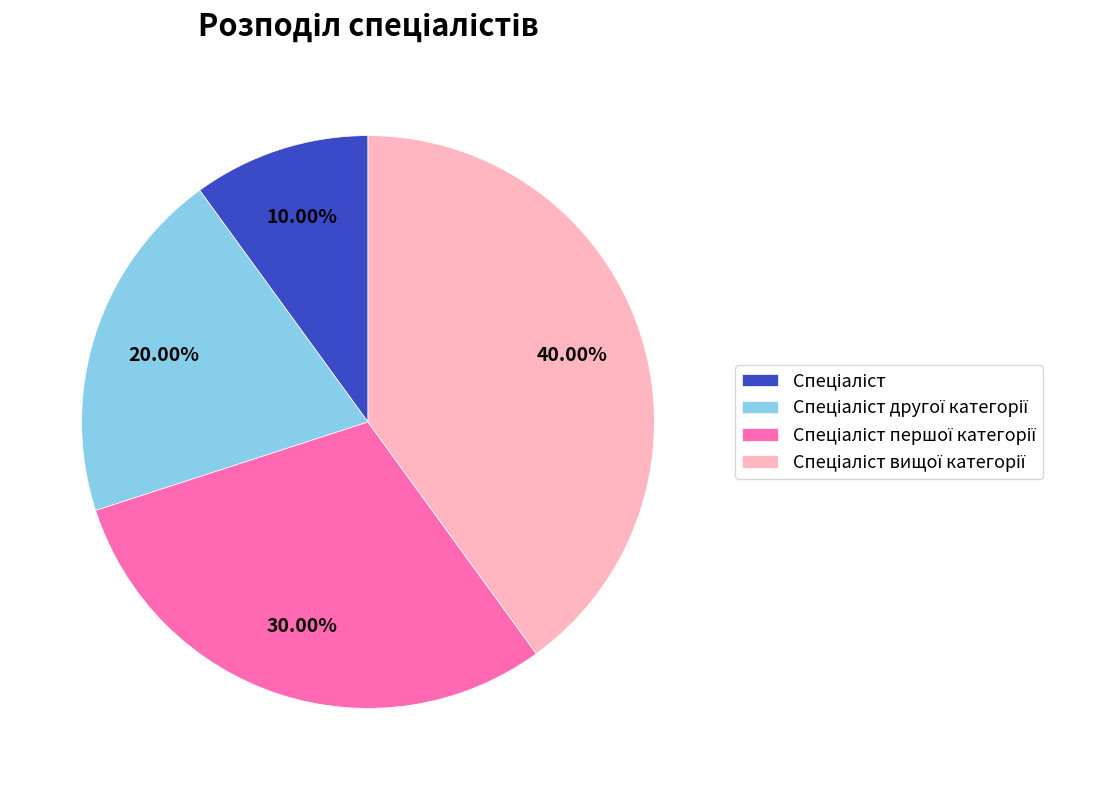

Is there any slice that represents more than half of the pie?

No